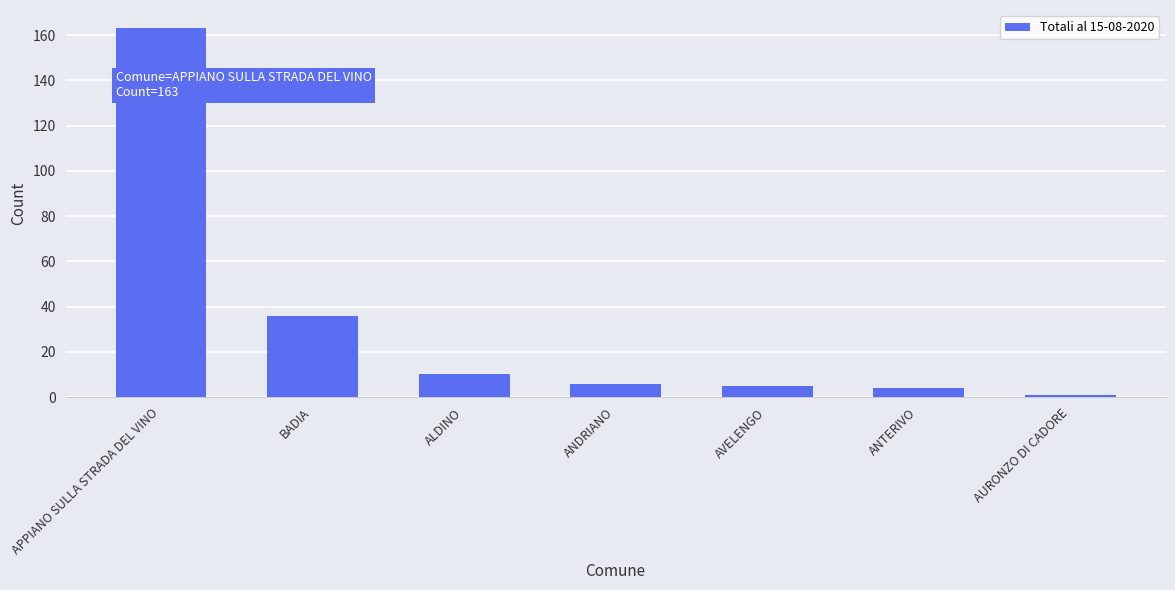

What is the greatest value displayed?

163